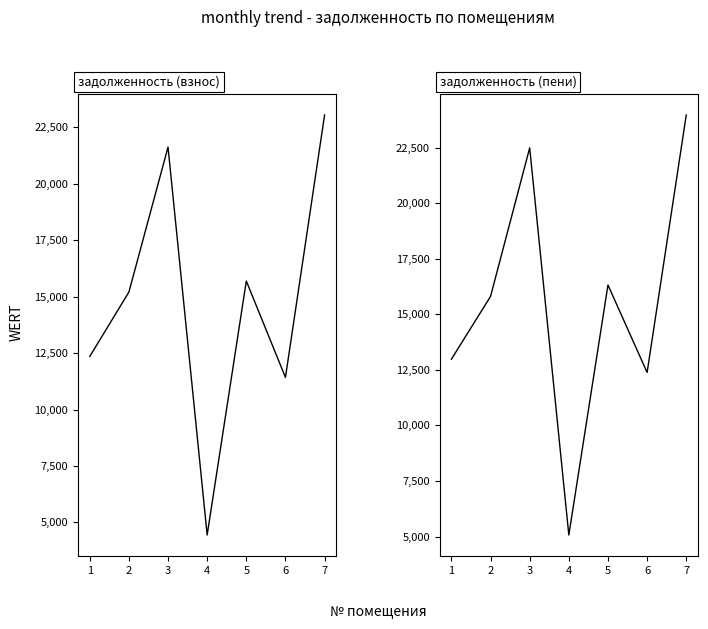

At which category does задолженность (взнос) reach its first local peak?

3